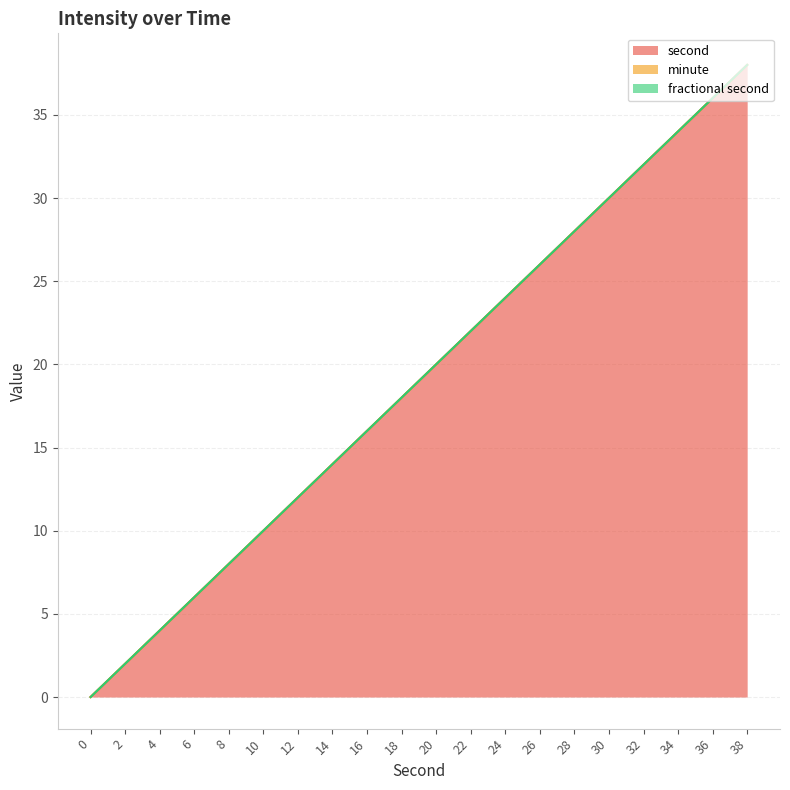

Reading left to right, what are all the values shown in this chart?

second: 0	2	4	6	8	10	12	14	16	18	20	22	24	26	28	30	32	34	36	38
minute: 0	0	0	0	0	0	0	0	0	0	0	0	0	0	0	0	0	0	0	0
fractional second: 0	0	0	0	0	0	0	0	0	0	0	0	0	0	0	0	0	0	0	0